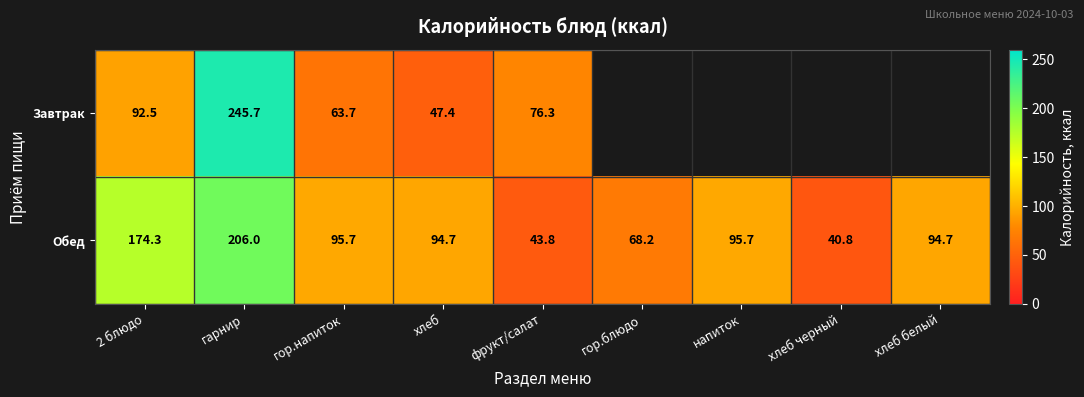

Is the value of Завтрак at фрукт/салат greater than the value of Обед at хлеб белый?

No